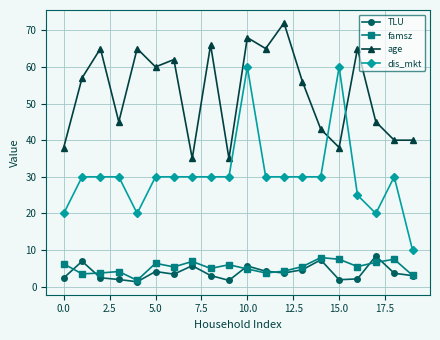

Does the chart have visible grid lines?

Yes